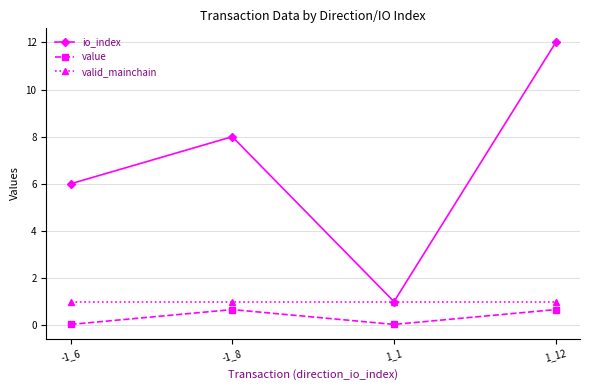

At which category does io_index reach its first local peak?

-1_8